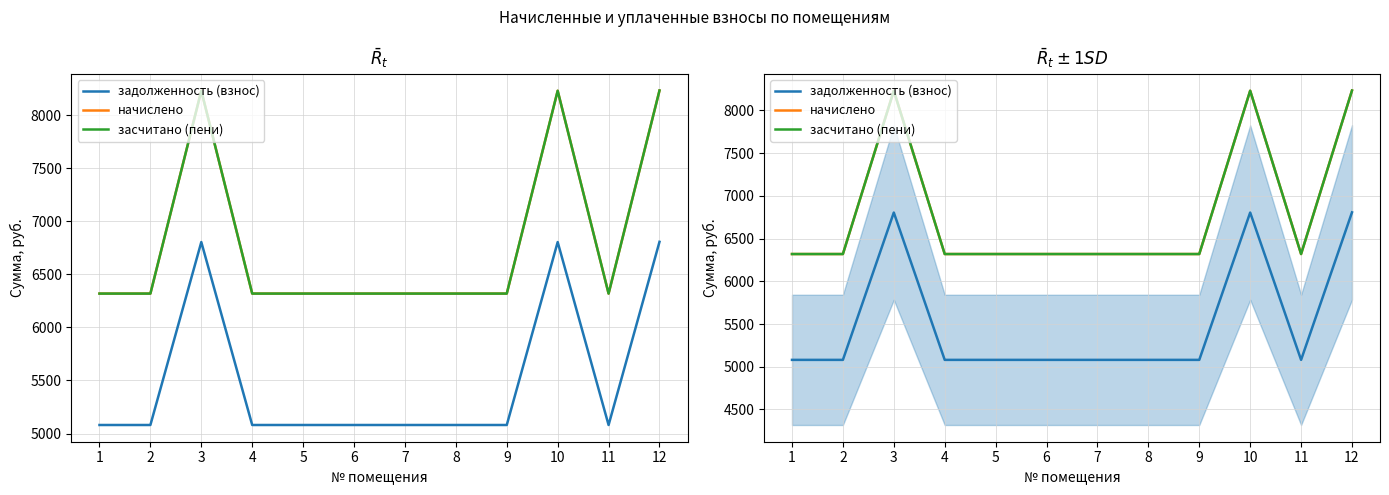

At how many categories does at least one series exceed 6602?

3